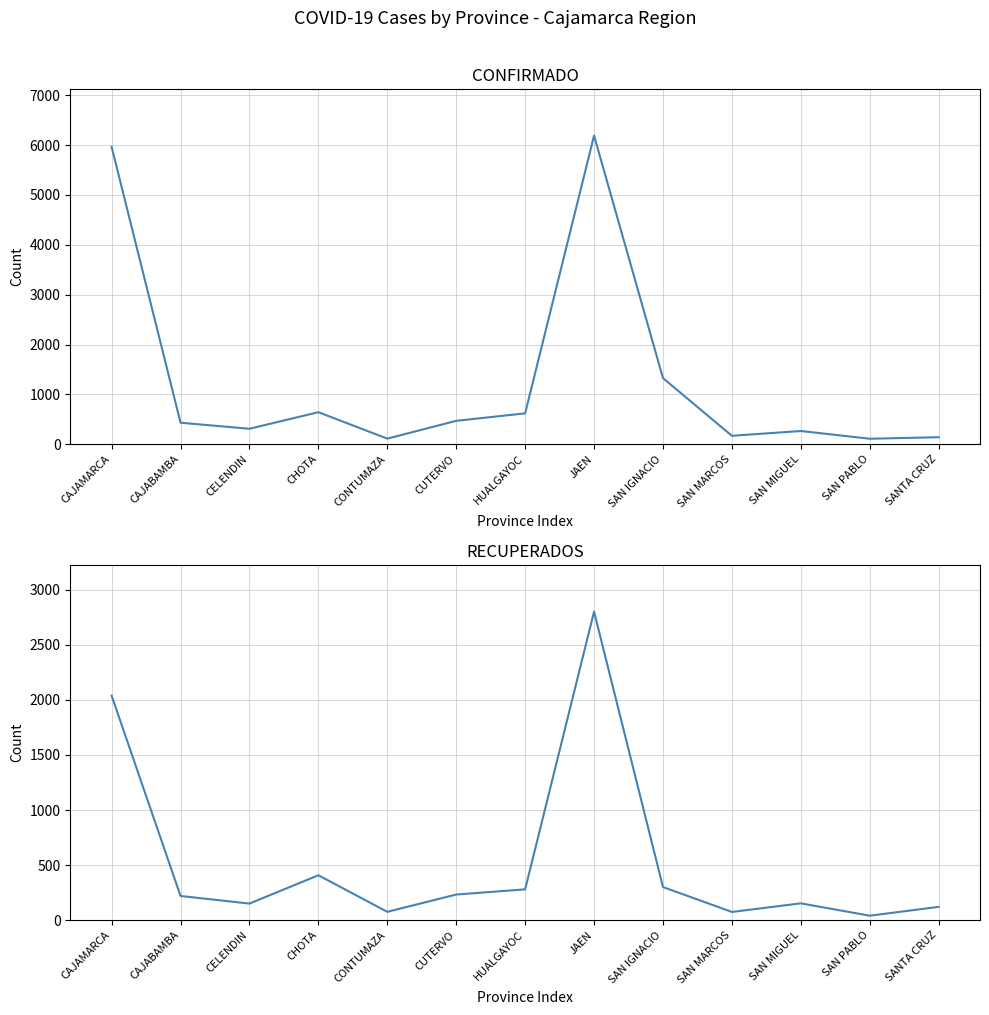

What value does the RECUPERADOS series have at HUALGAYOC, to the nearest 10?

280